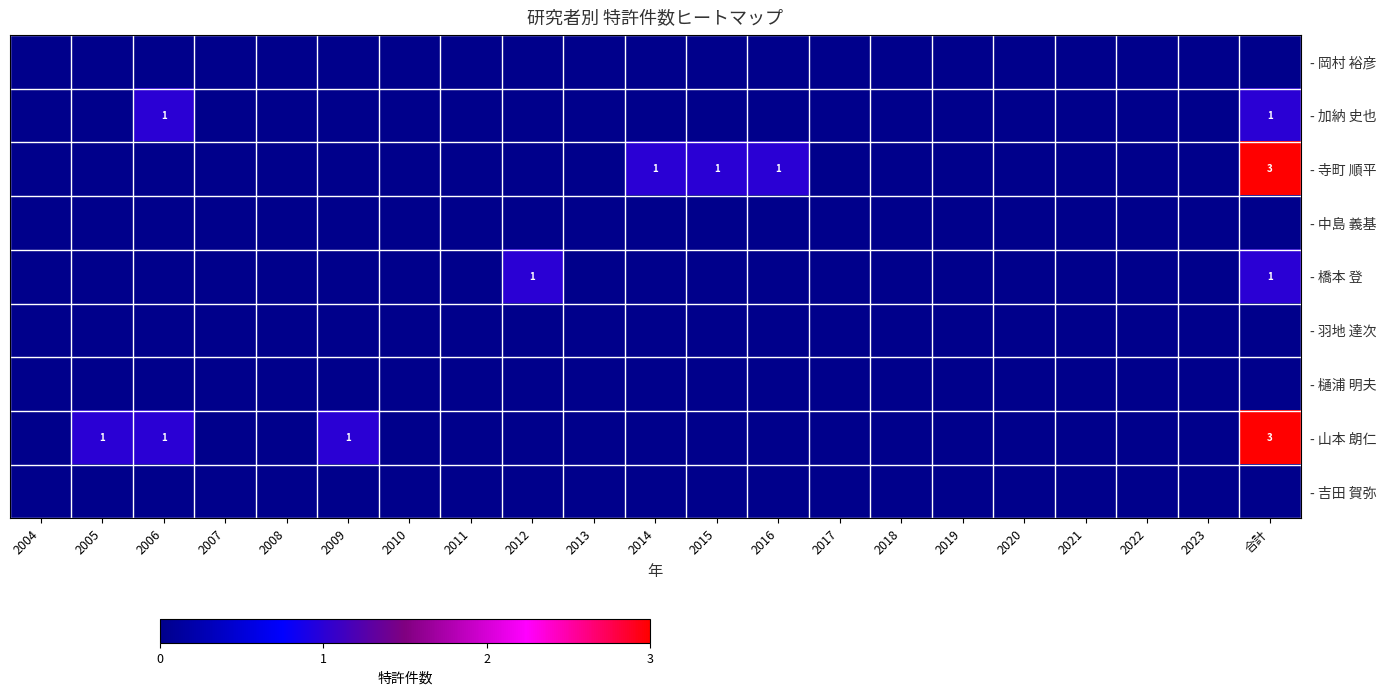

Is it true that - 羽地 達次 equals 0 at 2015?

True